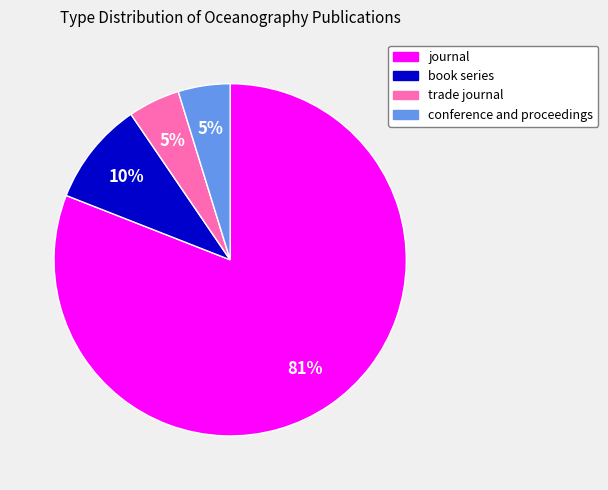

To the nearest percent, what portion does conference and proceedings represent?

5%